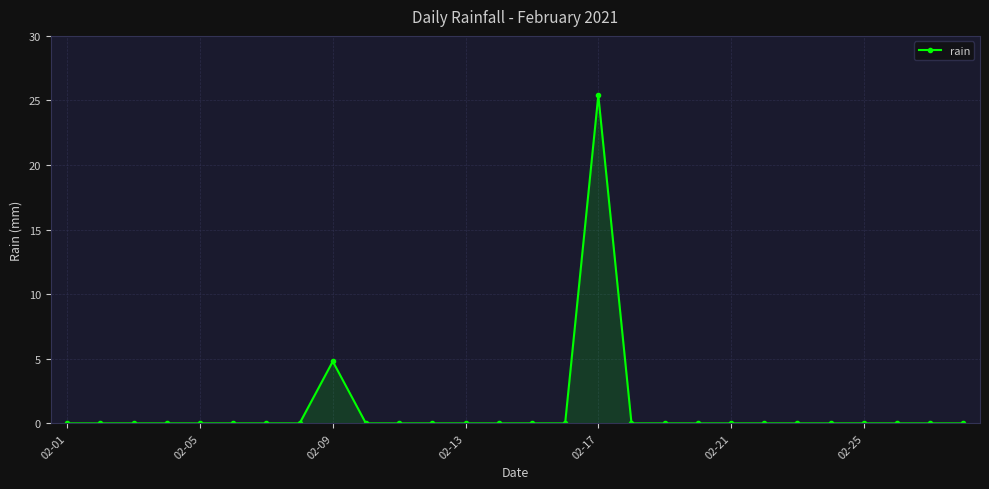

True or false: the data has more than 0 interior local peaks.

True